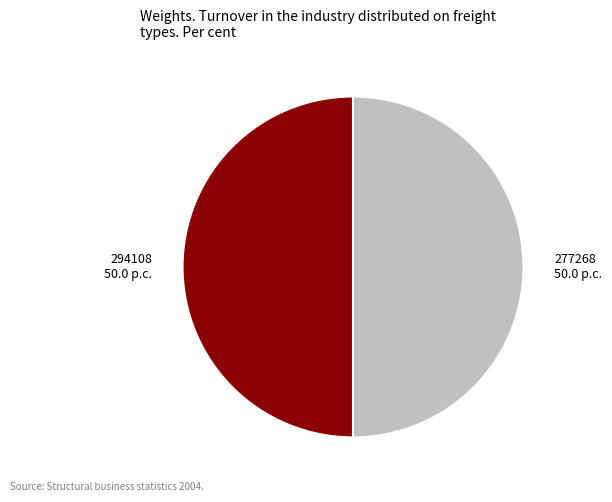

Is it true that 277268 is 41% of the pie?

False